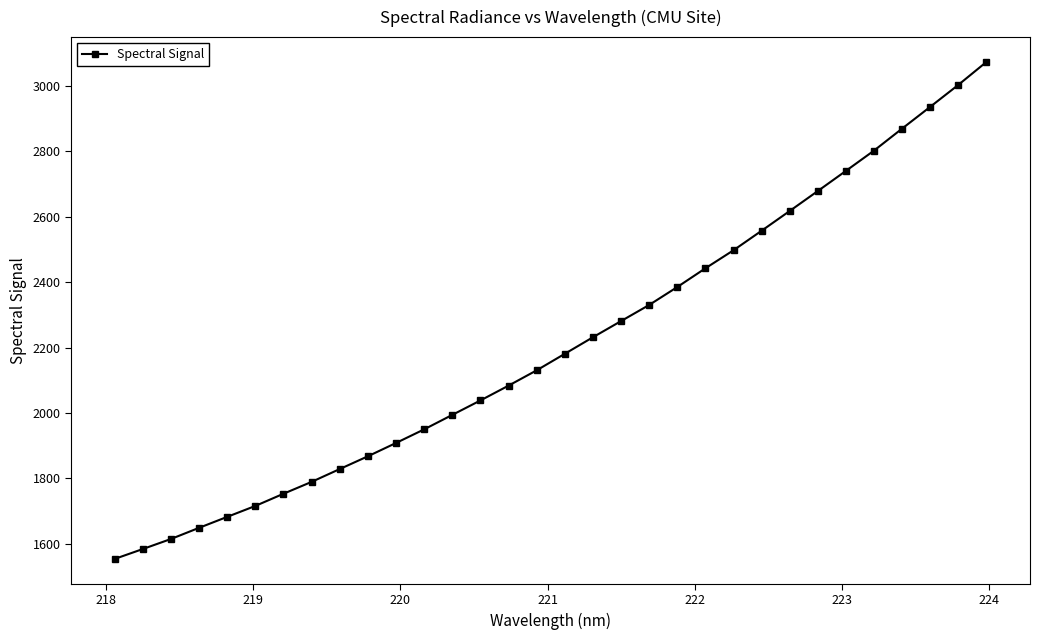

How many data points are above 2180?

16